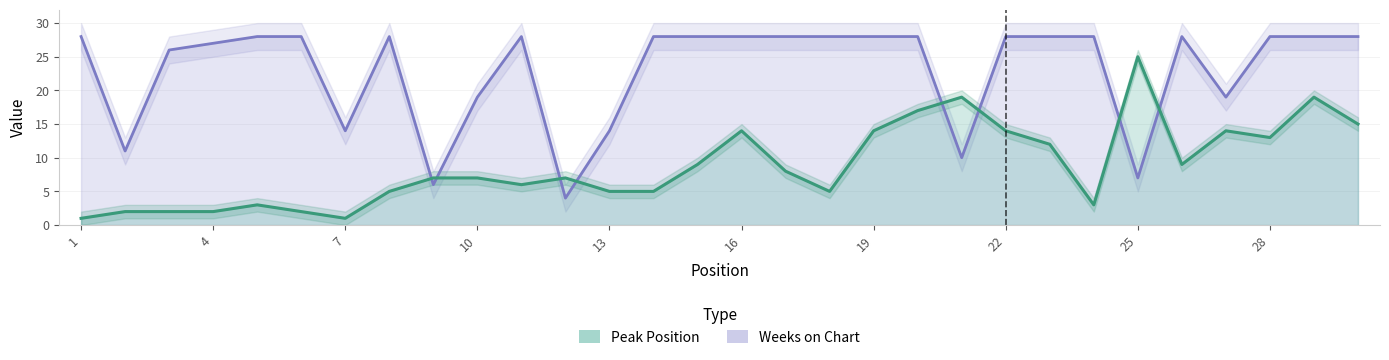

The Weeks on Chart series shows 28 at 5. True or false?

True